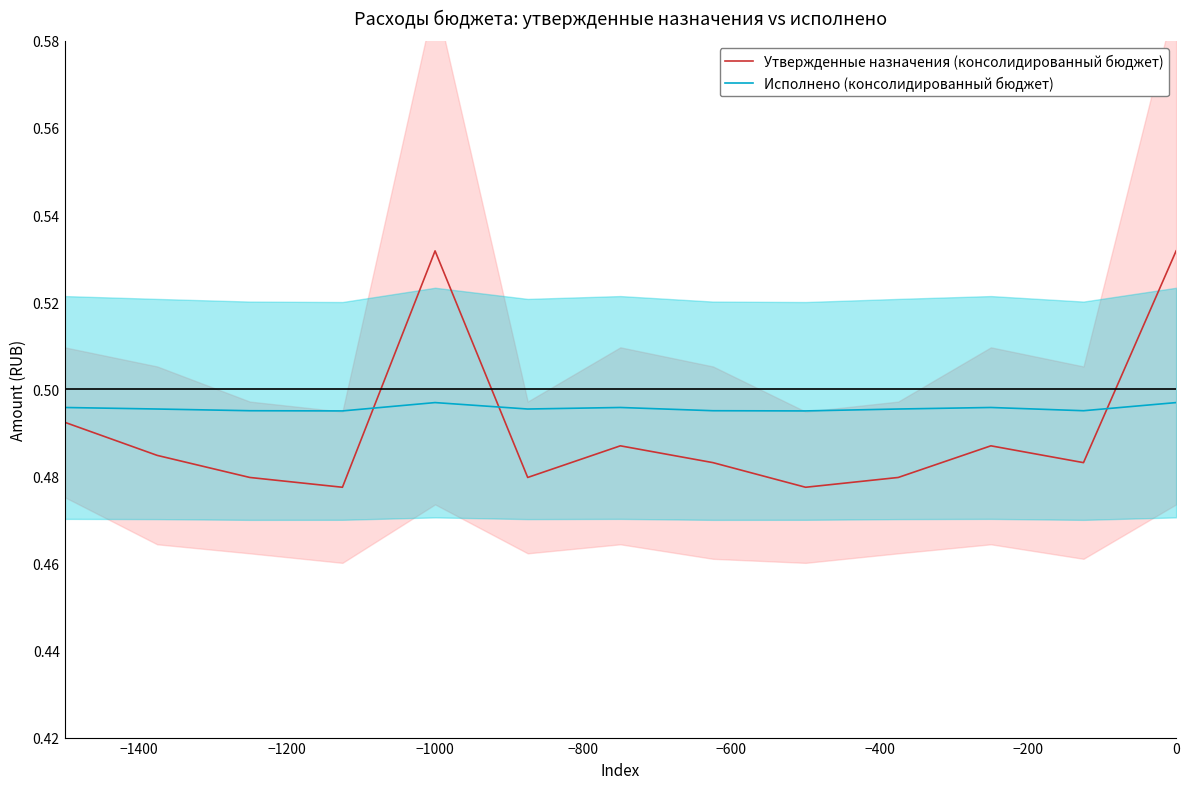

The value of Исполнено (консолидированный бюджет) at −1000 is 0.2. True or false?

False